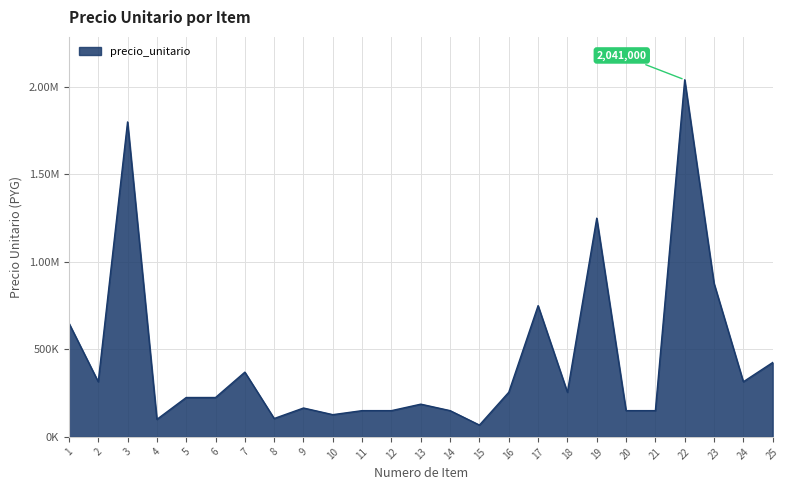

Rank the categories by value from highest to lowest.

22, 3, 19, 23, 17, 1, 25, 7, 2, 24, 16, 18, 5, 6, 13, 9, 11, 12, 14, 20, 21, 10, 8, 4, 15